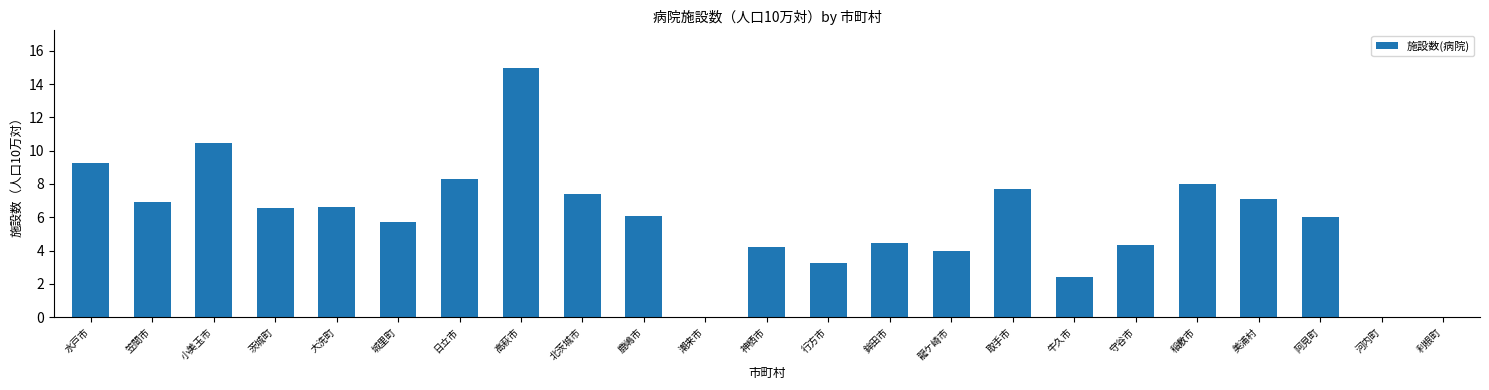

What is the change in value from 小美玉市 to 利根町?

-10.5